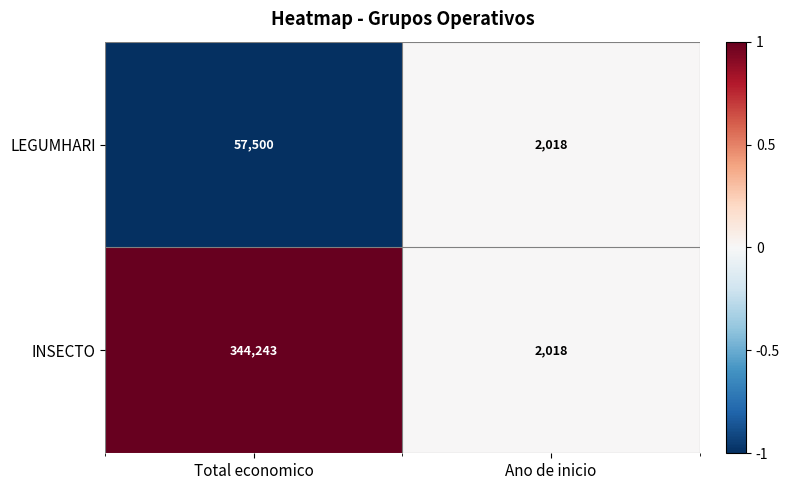

Between Total economico and Ano de inicio, which series saw the biggest shift?

INSECTO